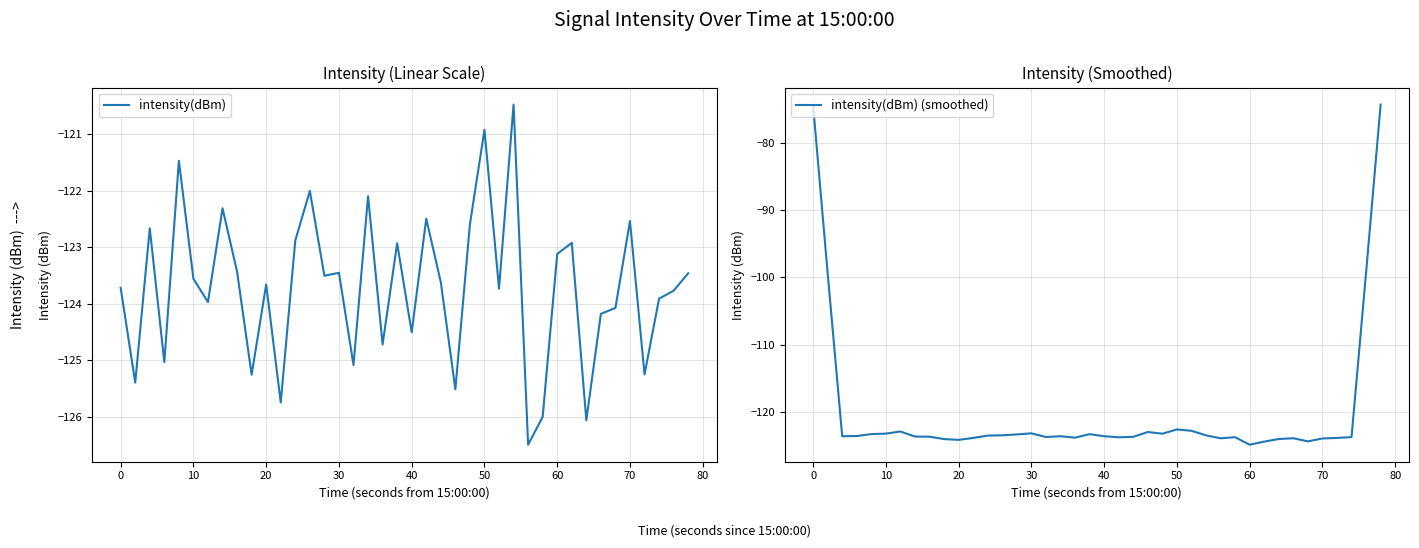

What is the average value of the intensity(dBm) series?

-123.7